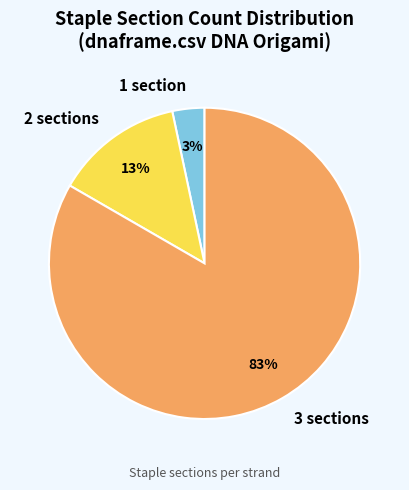

Which slice represents more than half of the pie?

3 sections